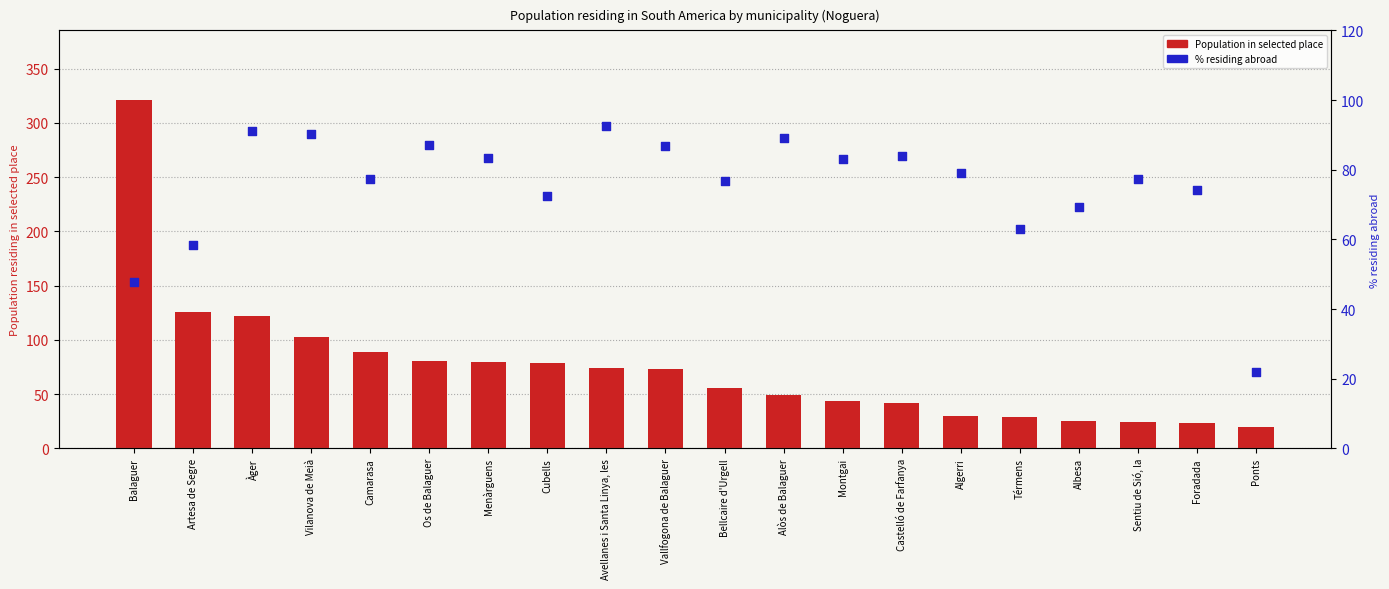

Which series contains the lowest Y value?

Population in selected place